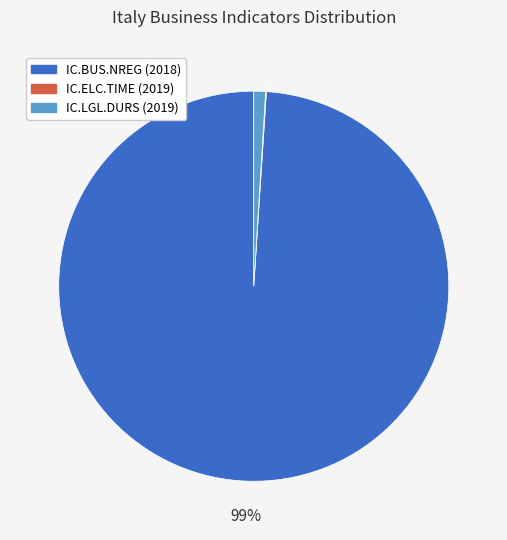

Does IC.BUS.NREG (2018) account for over 50% of the chart?

Yes